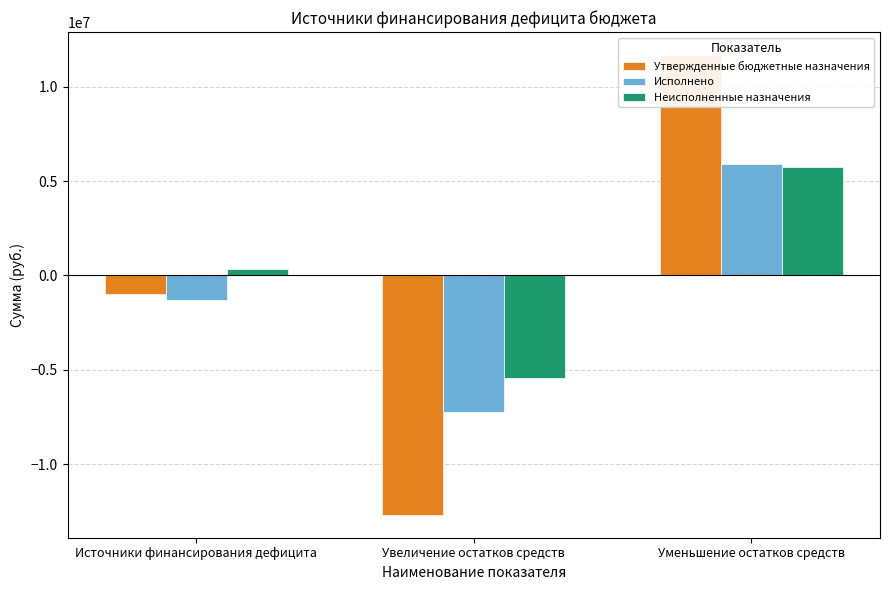

The Исполнено series shows 8398266.6 at Уменьшение остатков средств. True or false?

False